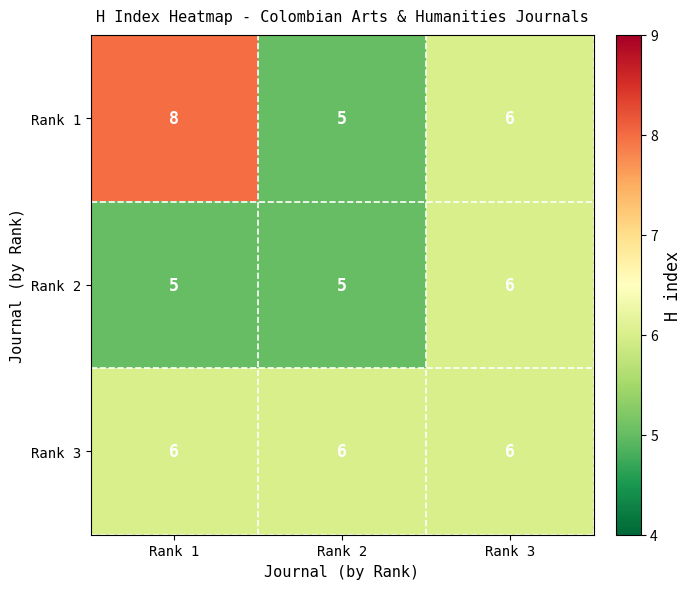

How many series are shown in this chart?

3